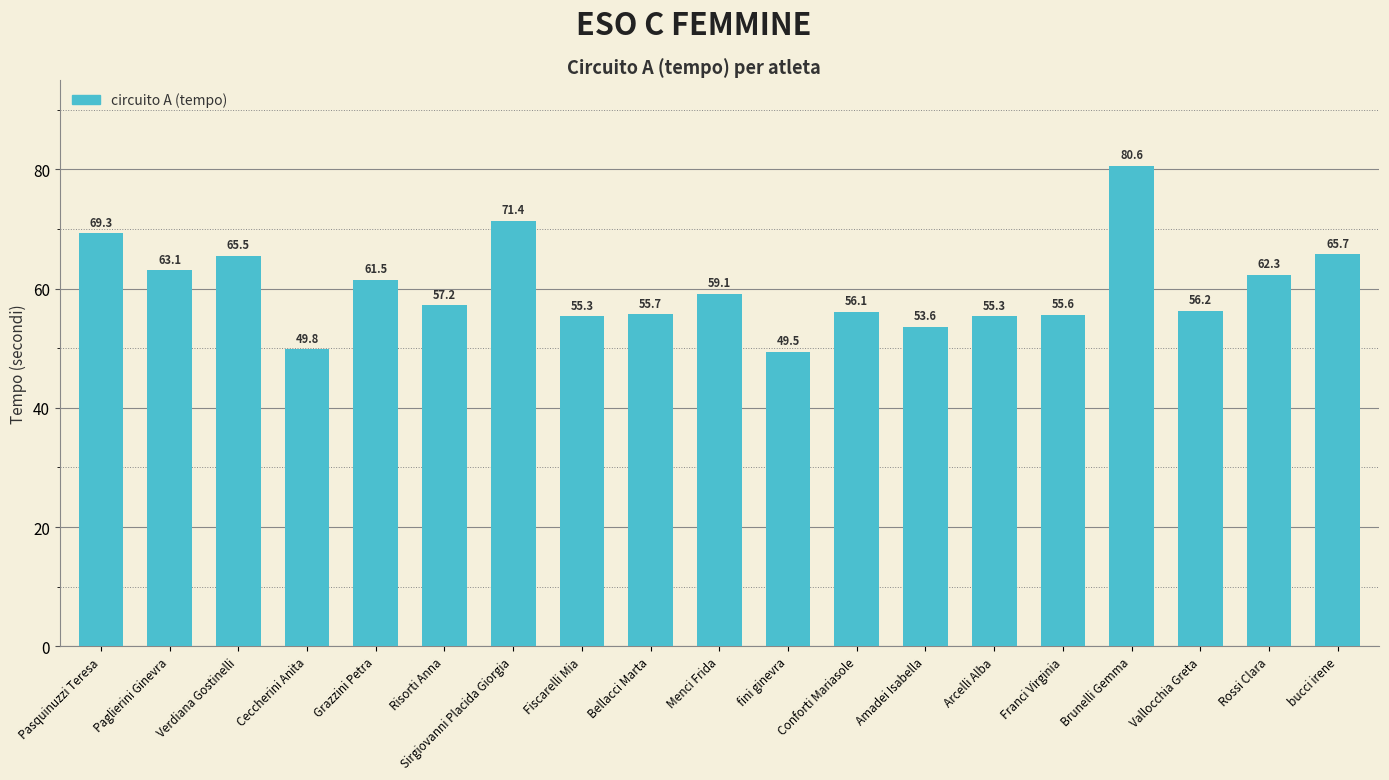

At which label is the value closest to 65?

Verdiana Gostinelli